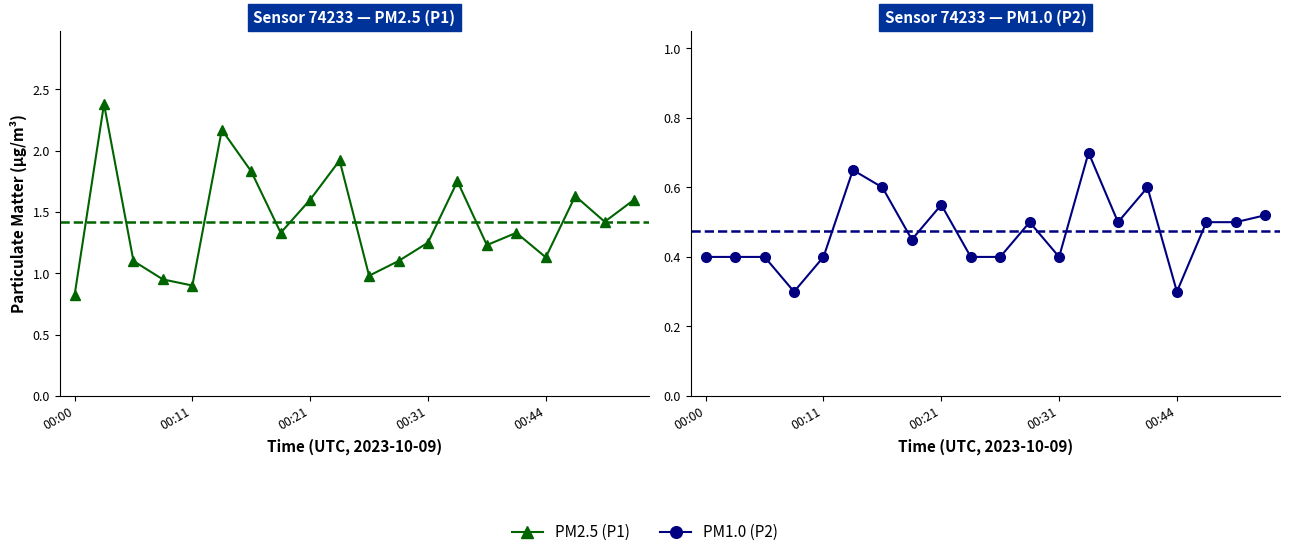

Does the chart display data point markers on the line(s)?

Yes